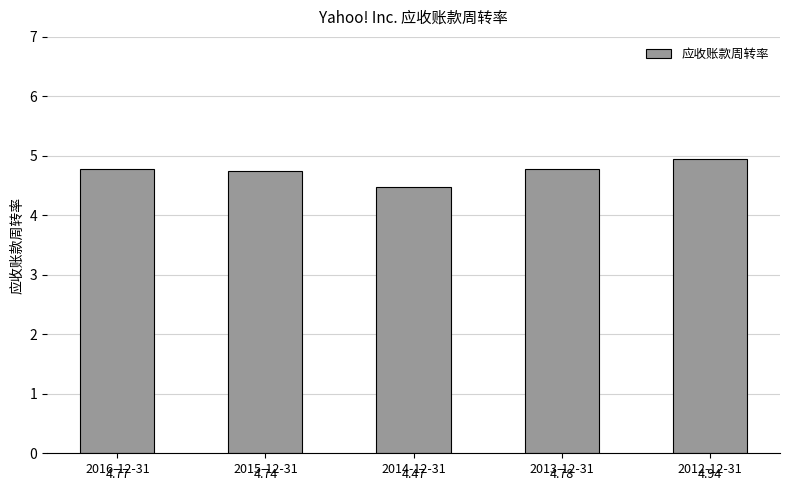

What is the label of the 1st bar from the left?

2016-12-31